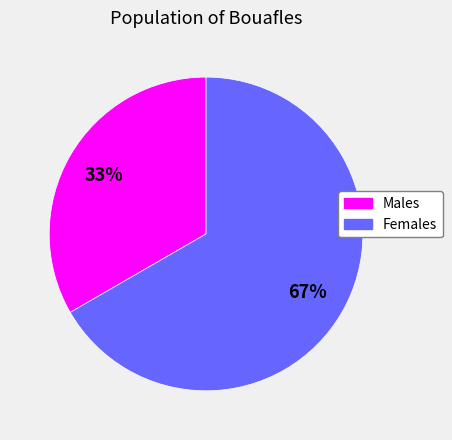

Does any single category account for the majority?

Yes